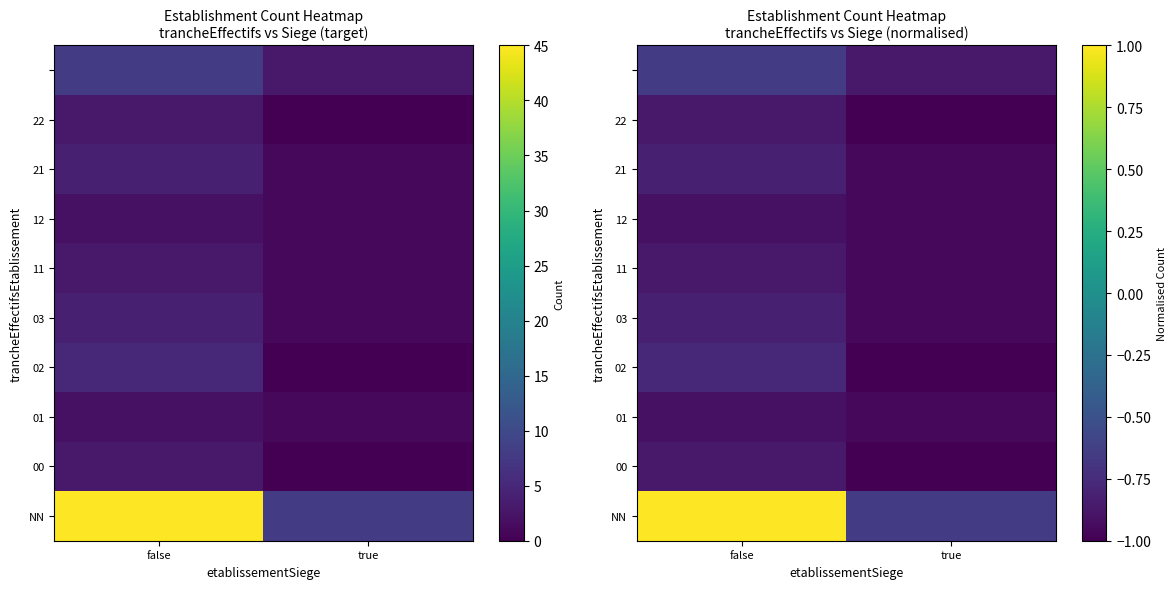

Which has a higher value, false or true?

false